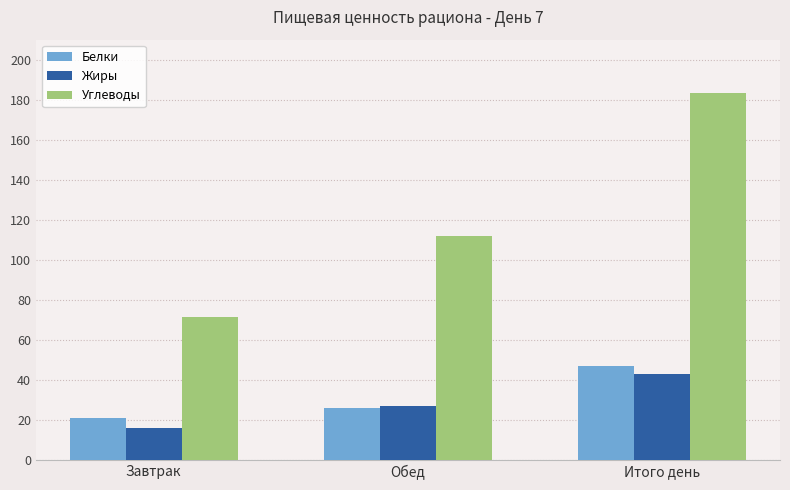

What is the difference between the Жиры values at Итого день and Обед?

15.8